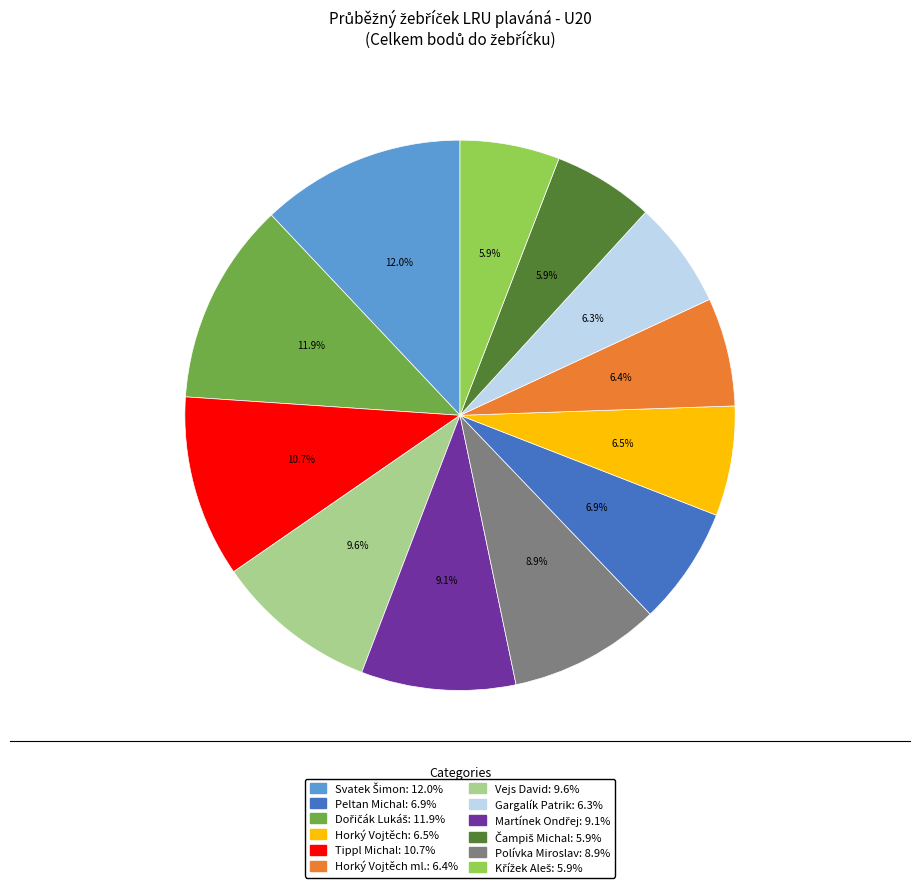

Count the number of slices in the pie.

12